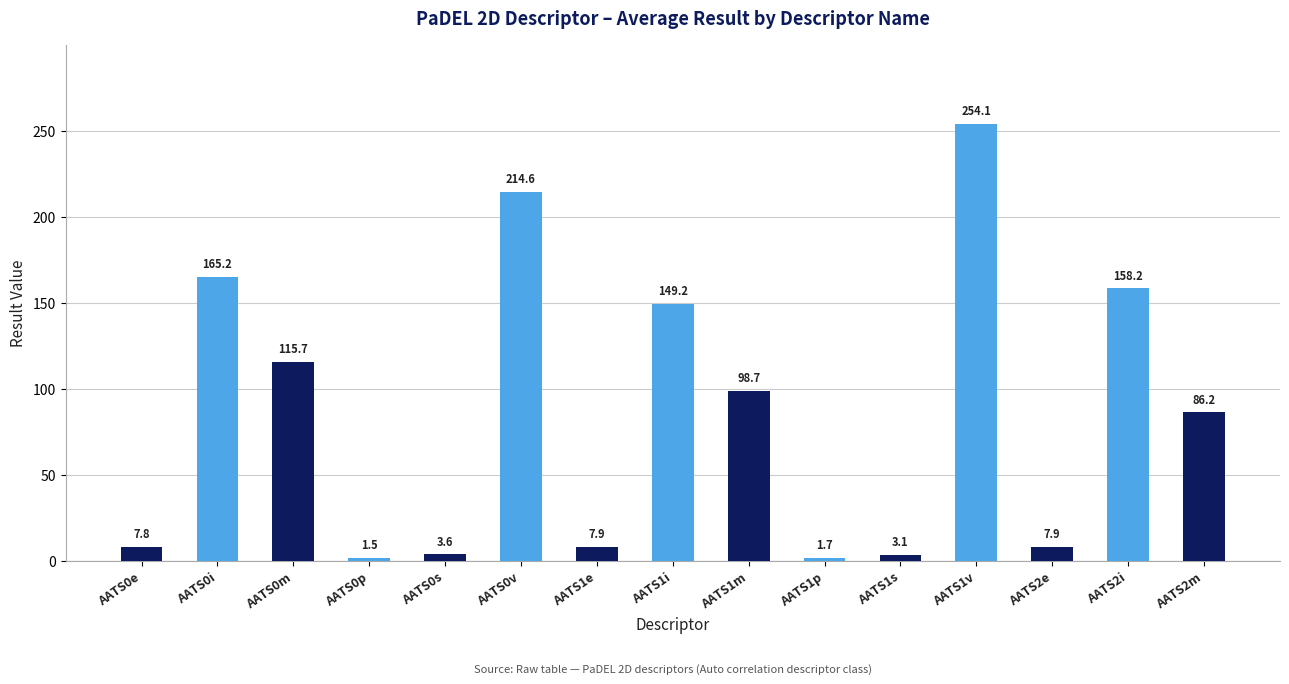

How many values are below 86?

7